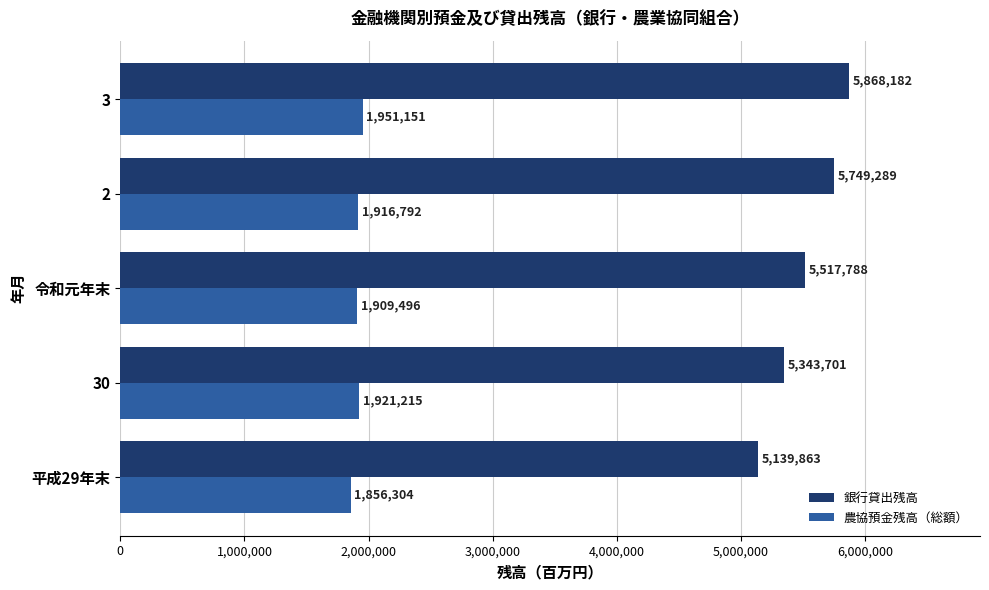

What is the smallest value displayed?

1856304